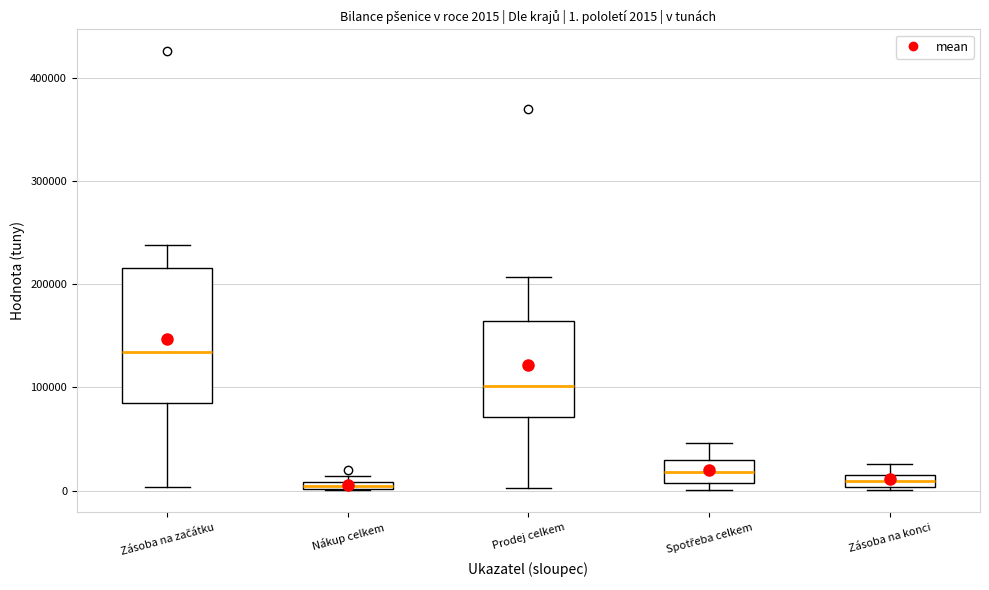

Which box's median line is the highest?

Zásoba na začátku